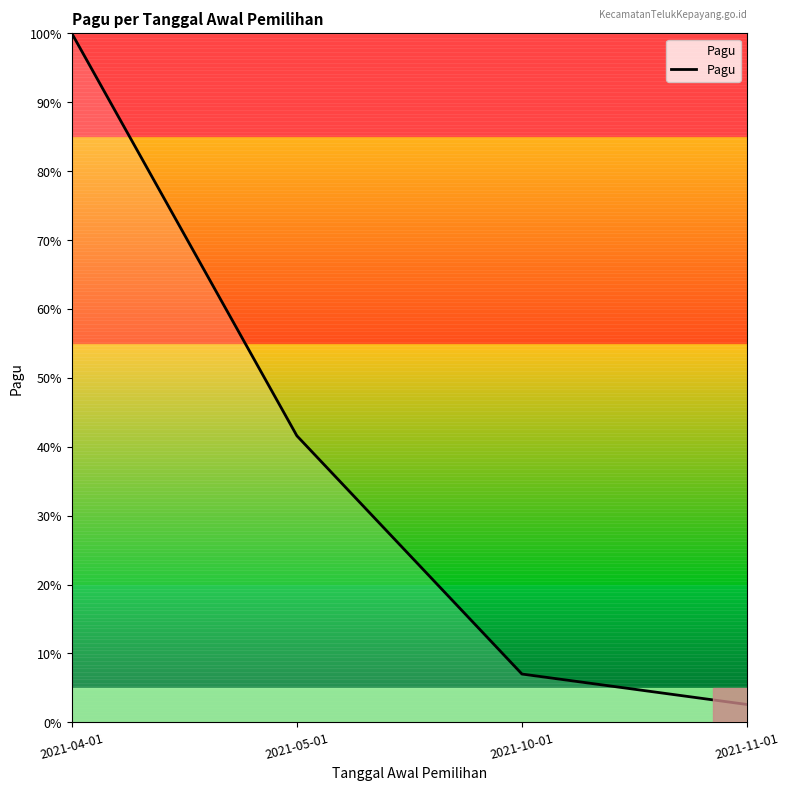

What is the maximum value shown in the chart?

100.0